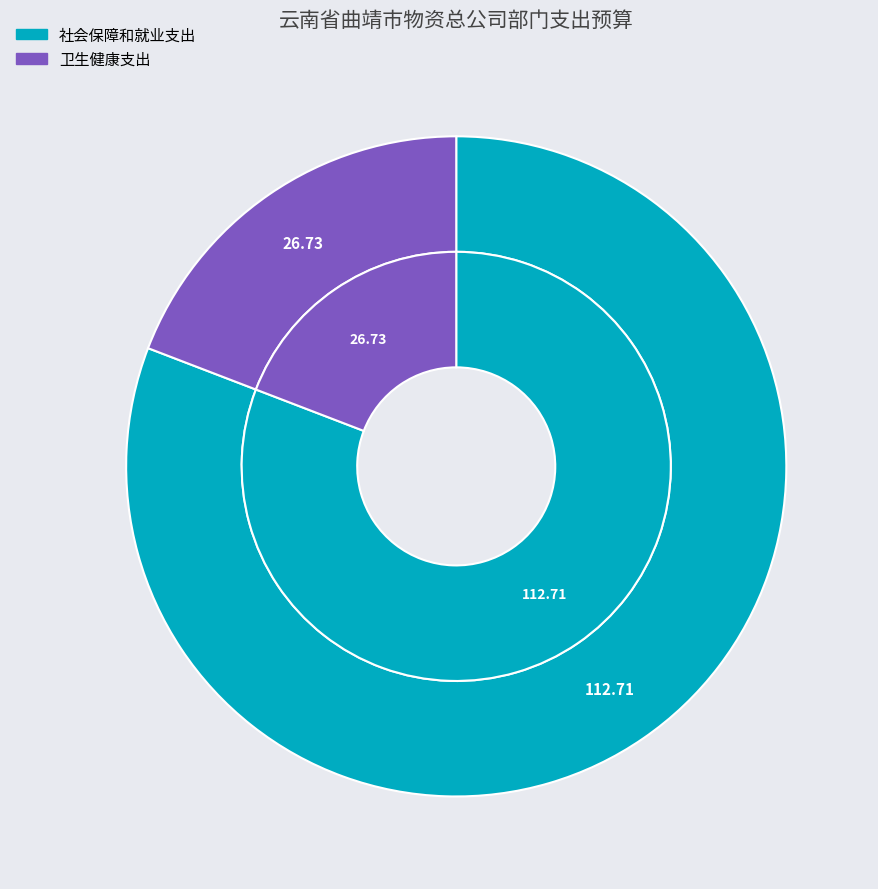

To the nearest percent, what portion does 社会保障和就业支出 represent?

81%